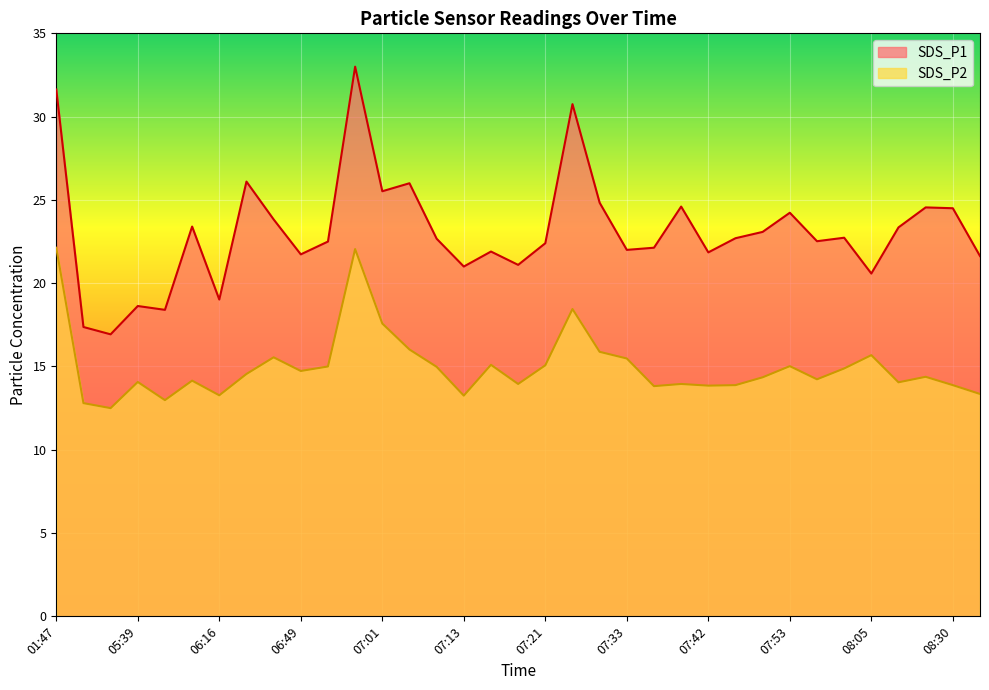

True or false: SDS_P1 and SDS_P2 intersect in this chart.

False